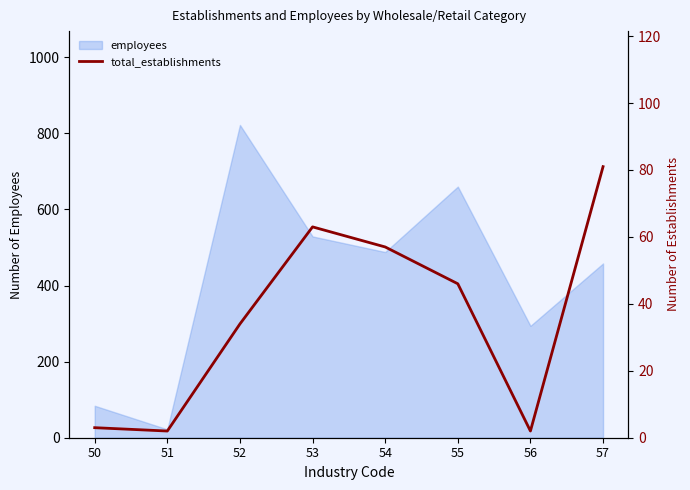

The value of employees at 55 is 1168. True or false?

False